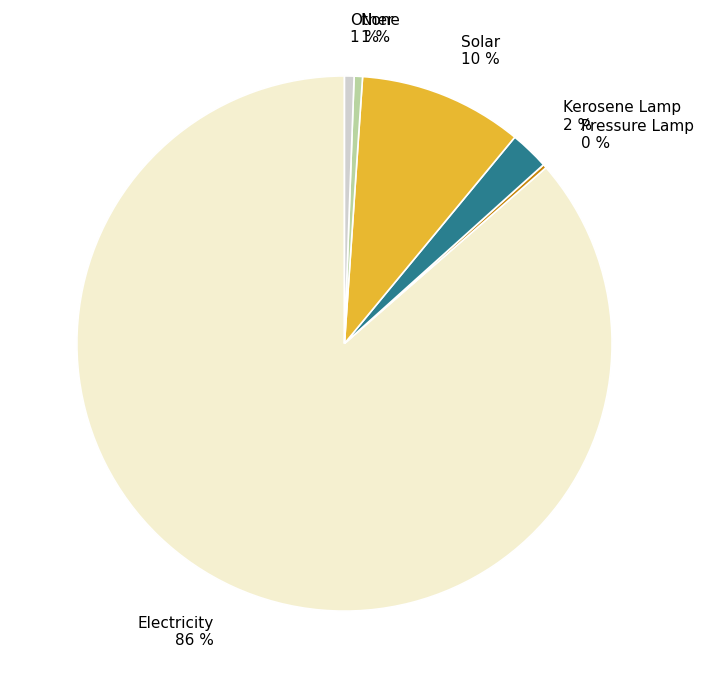

The Kerosene Lamp 2 % slice represents 15% of the pie. True or false?

False